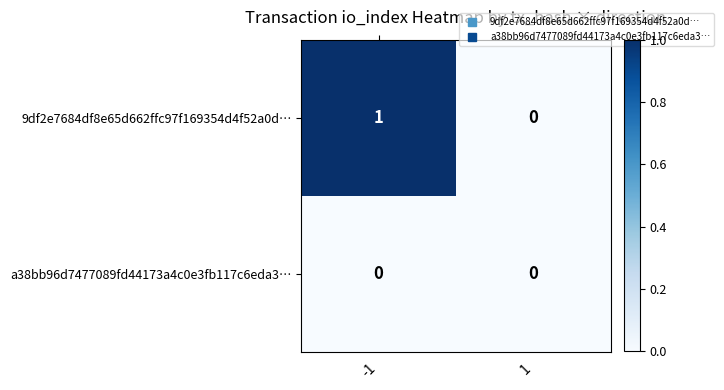

Rank the series by their maximum value, from highest to lowest.

9df2e7684df8e65d662ffc97f169354d4f52a0d…, a38bb96d7477089fd44173a4c0e3fb117c6eda3…